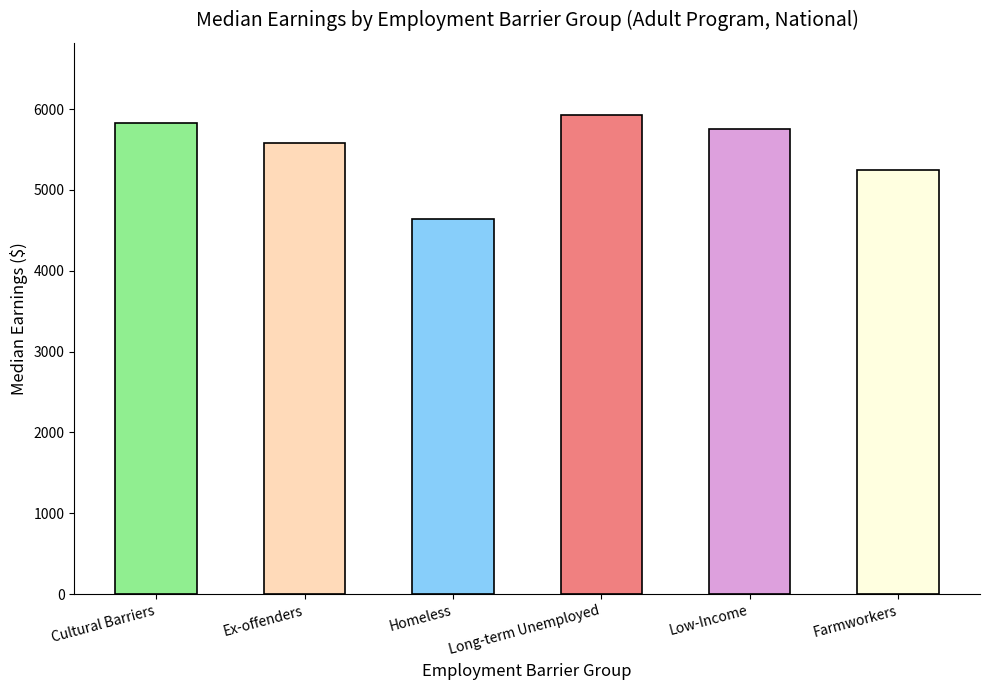

What is the value of the 1st bar from the left?

5830.5